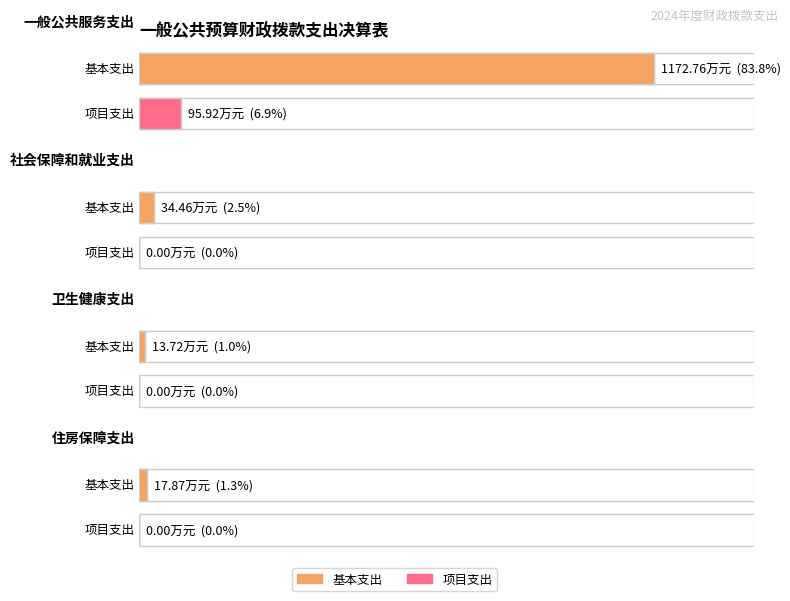

What is the average value of the 项目支出 series?

24.0